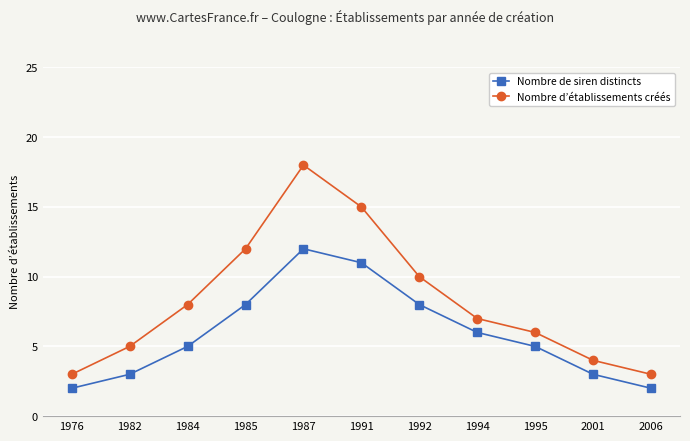

At which category is the sum across all series the highest?

1987